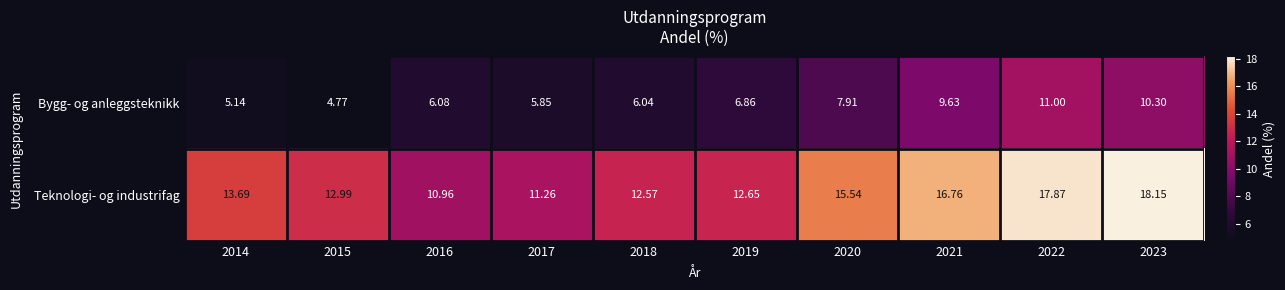

Is the value of Bygg- og anleggsteknikk at 2020 greater than the value of Teknologi- og industrifag at 2022?

No